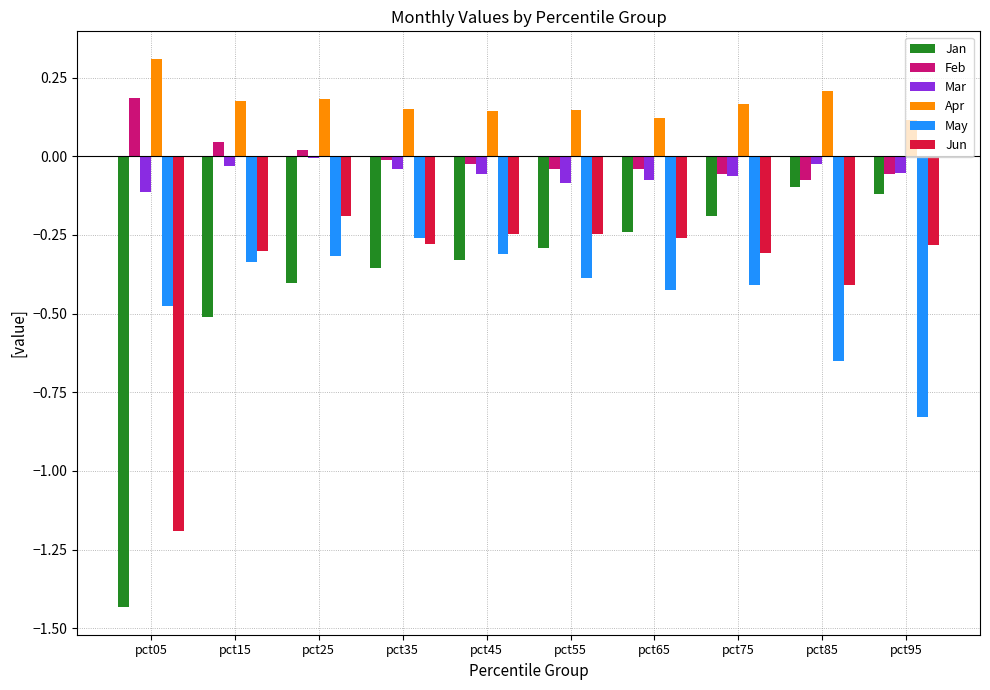

Are the bars horizontal?

No